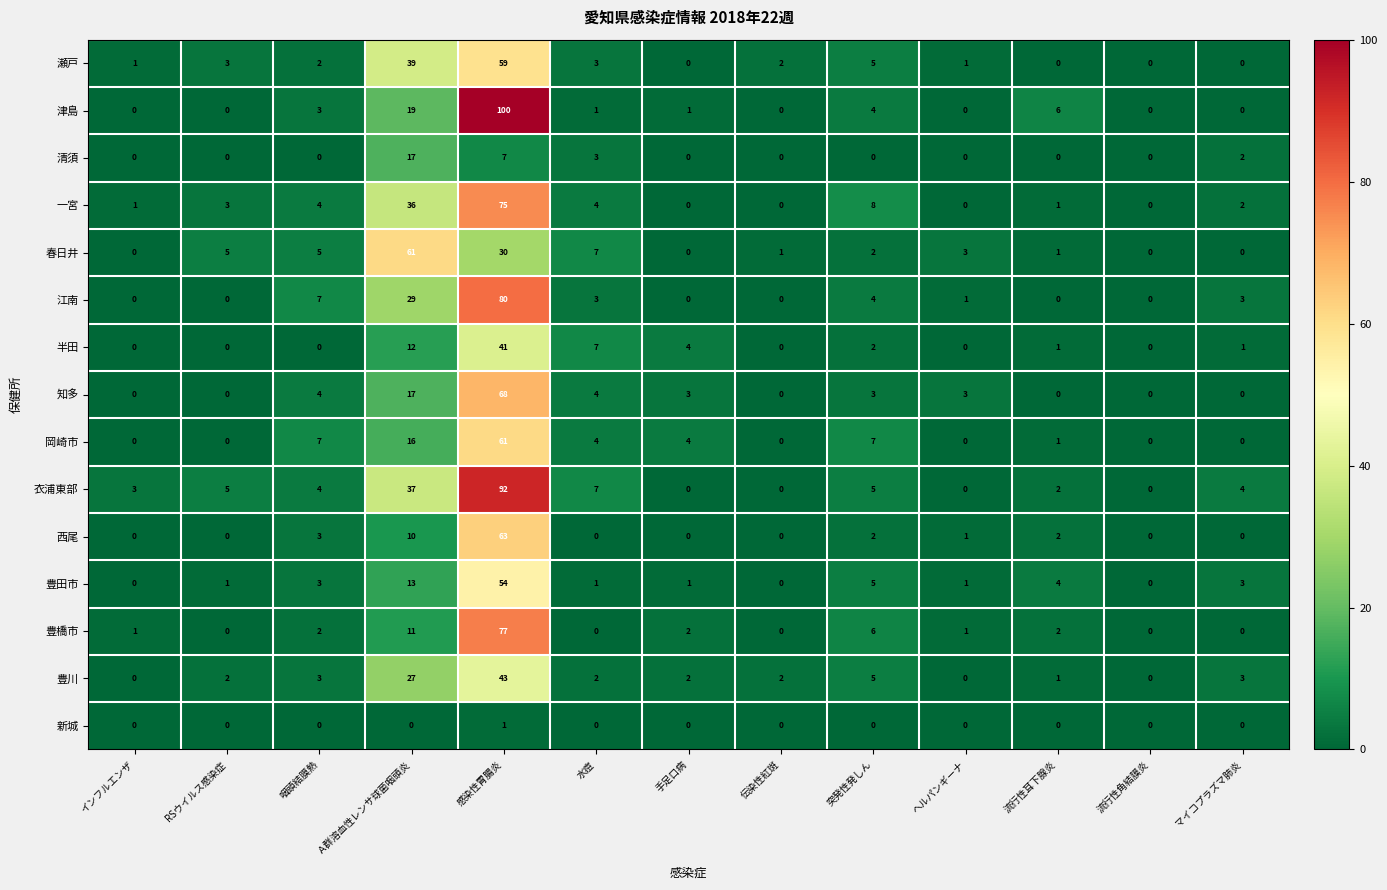

What is the total value across all series at ヘルパンギーナ?

11